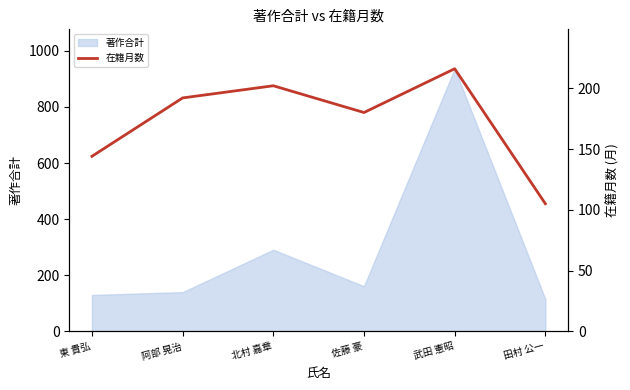

True or false: 著作合計 has a value of 64 at 阿部 晃治.

False